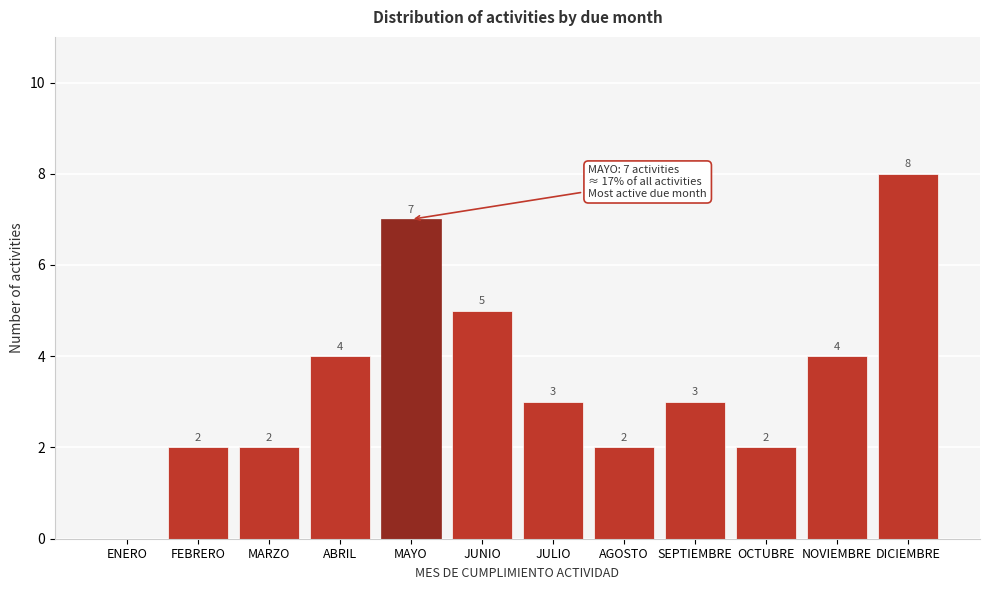

Reading left to right, extract all data points from this chart.

ENERO=0	FEBRERO=2	MARZO=2	ABRIL=4	MAYO=7	JUNIO=5	JULIO=3	AGOSTO=2	SEPTIEMBRE=3	OCTUBRE=2	NOVIEMBRE=4	DICIEMBRE=8